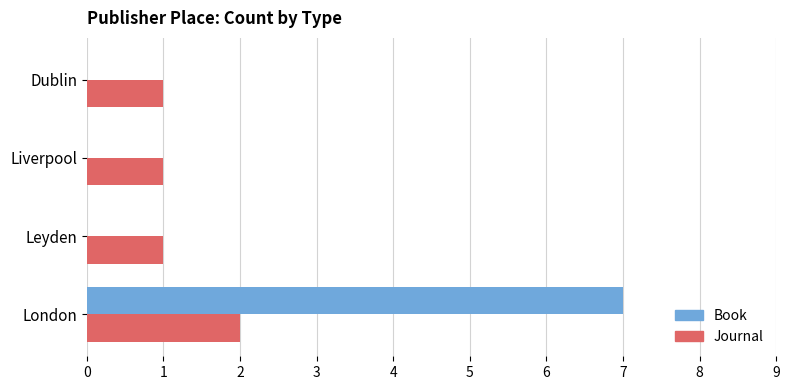

Is it true that Book equals 2 at London?

False